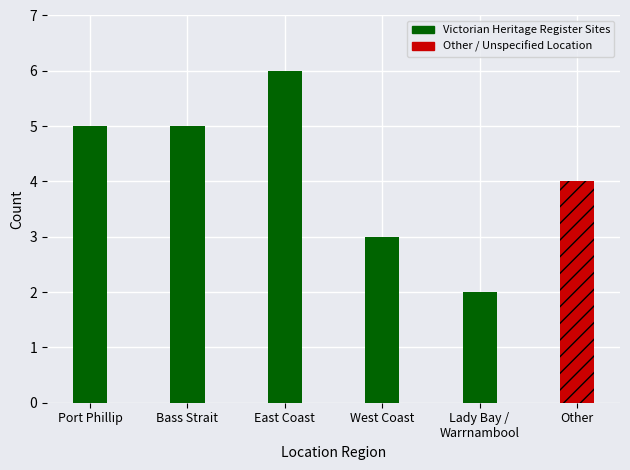

At which label does the data first exceed 5?

East Coast